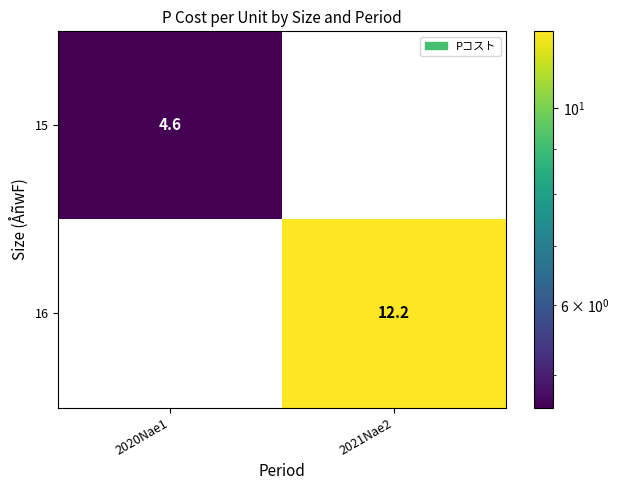

Where is 15 nearest to the value 2?

2021Nae2